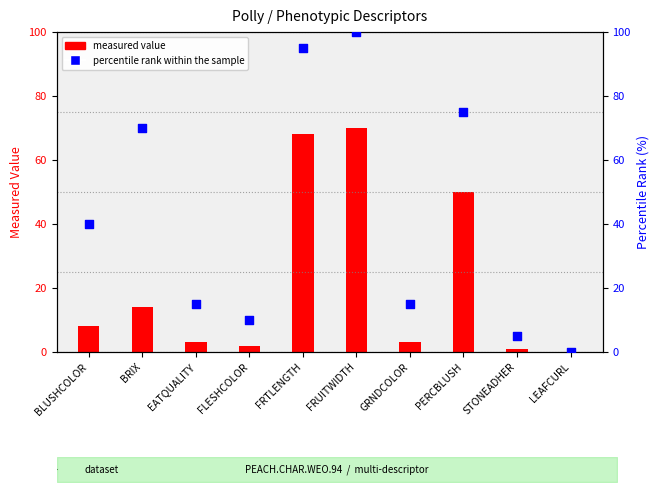

Which series has the largest total across all categories?

percentile rank within the sample